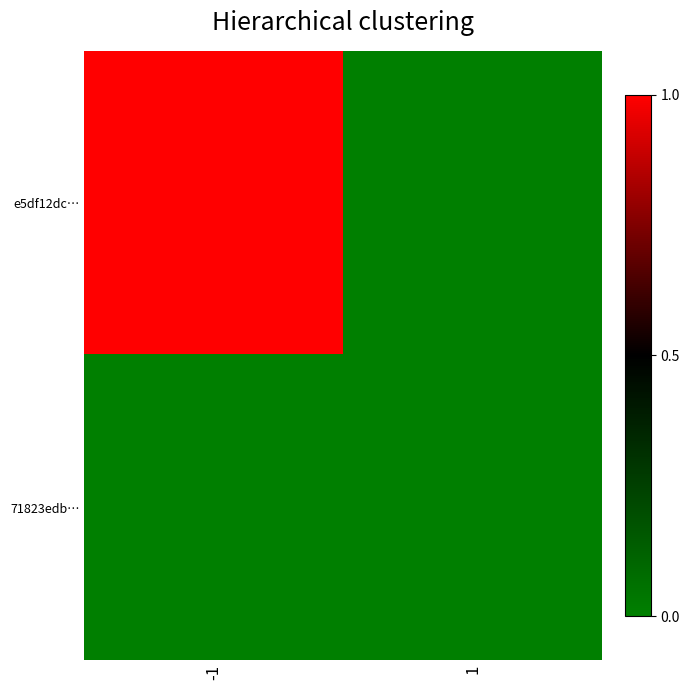

Reading left to right, list all the values displayed in this chart.

e5df12dc…: -1=1	1=-1
71823edb…: -1=-1	1=-1